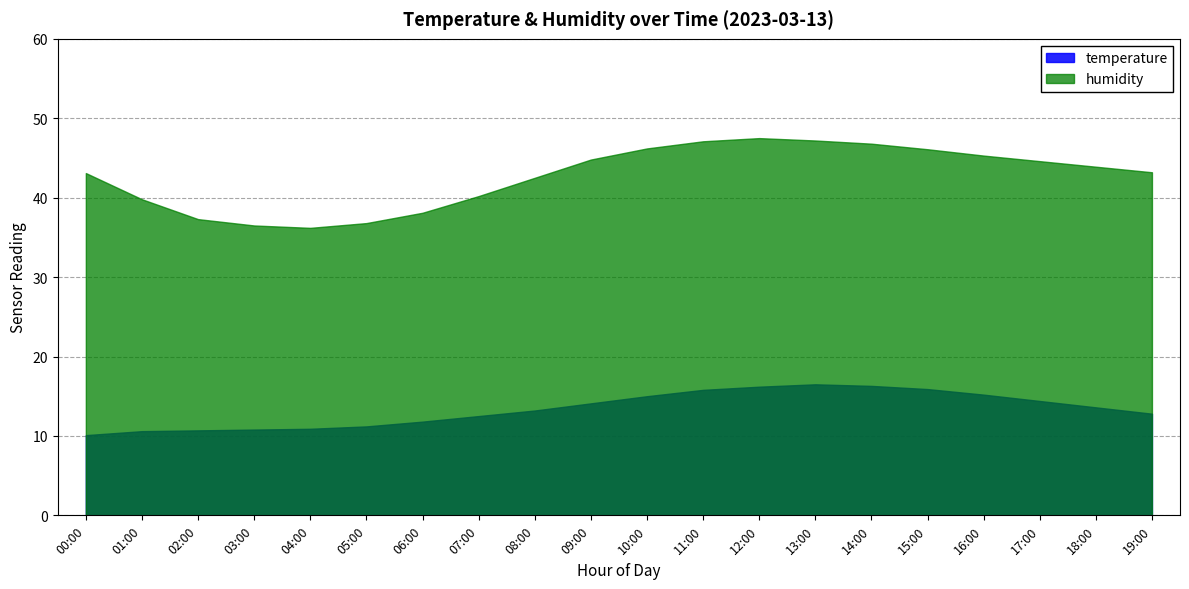

How many values in the humidity series are below 43?

8